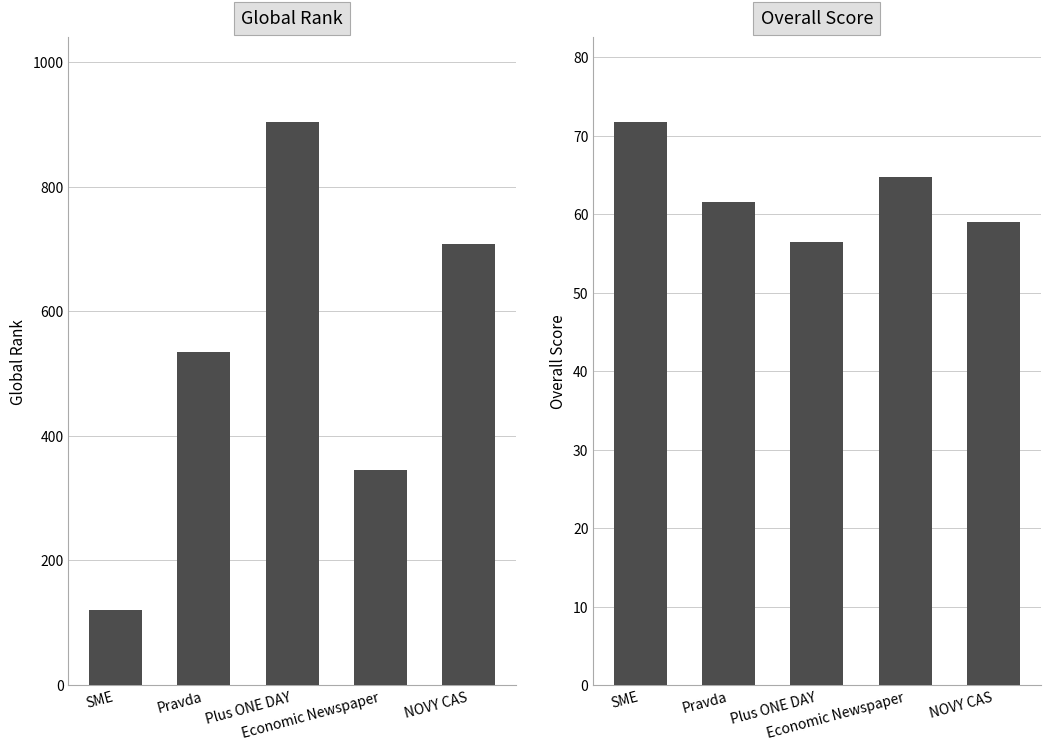

The Overall series shows 15.6 at Pravda. True or false?

False